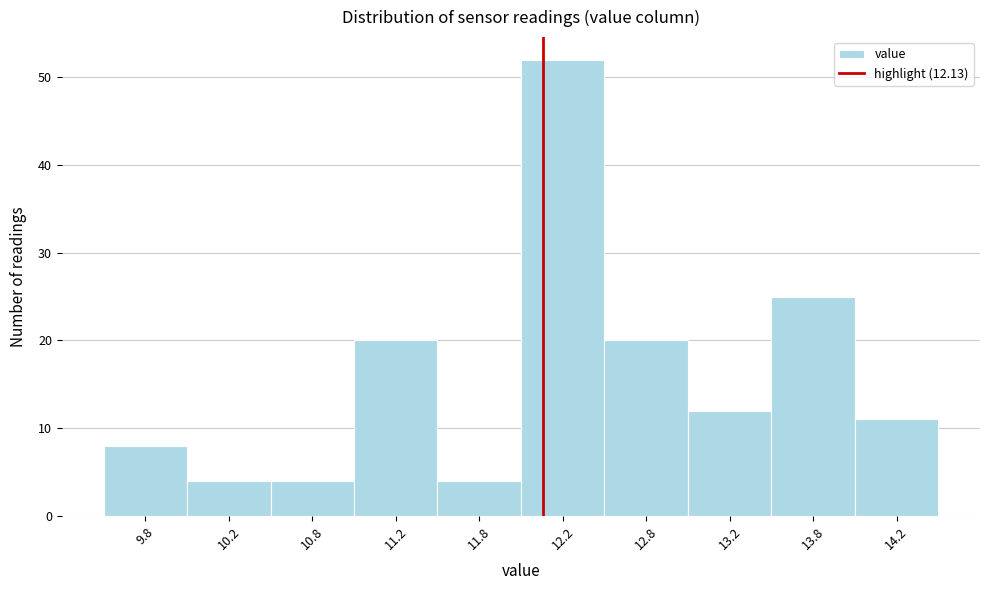

How tall is the bar that spans 12.5 to 13.0 on the x-axis? The values are not printed on the chart, so give them approximately, as read against the axis.

20